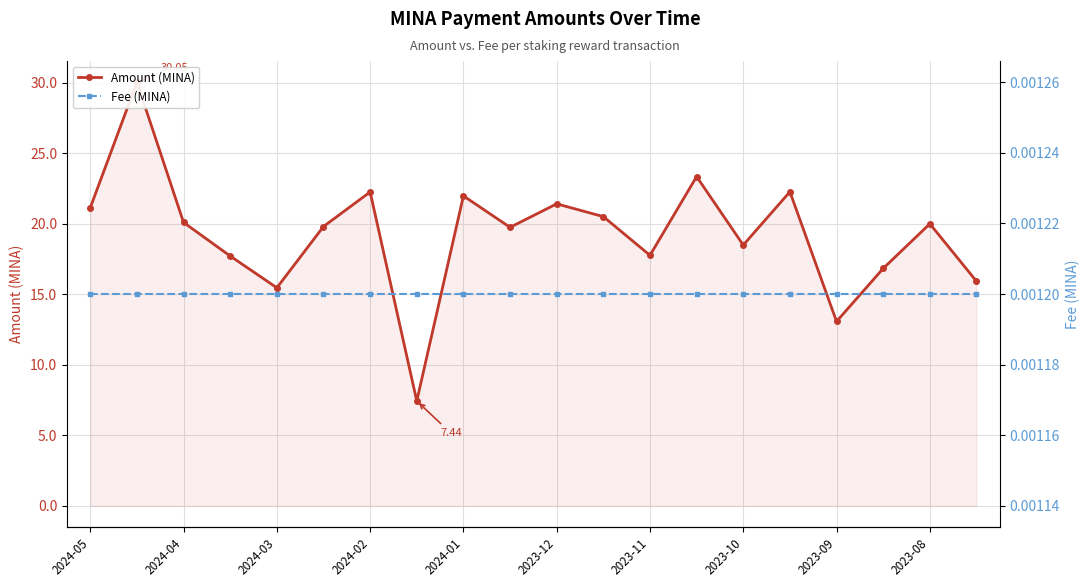

What is the spread (max minus min) of values at 15?

22.3